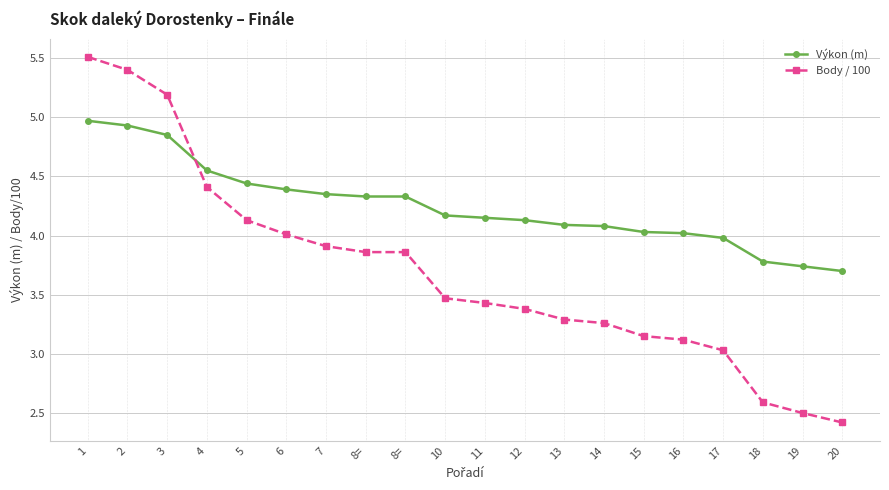

Is the value of Body / 100 at 16 greater than the value of Výkon (m) at 13?

No